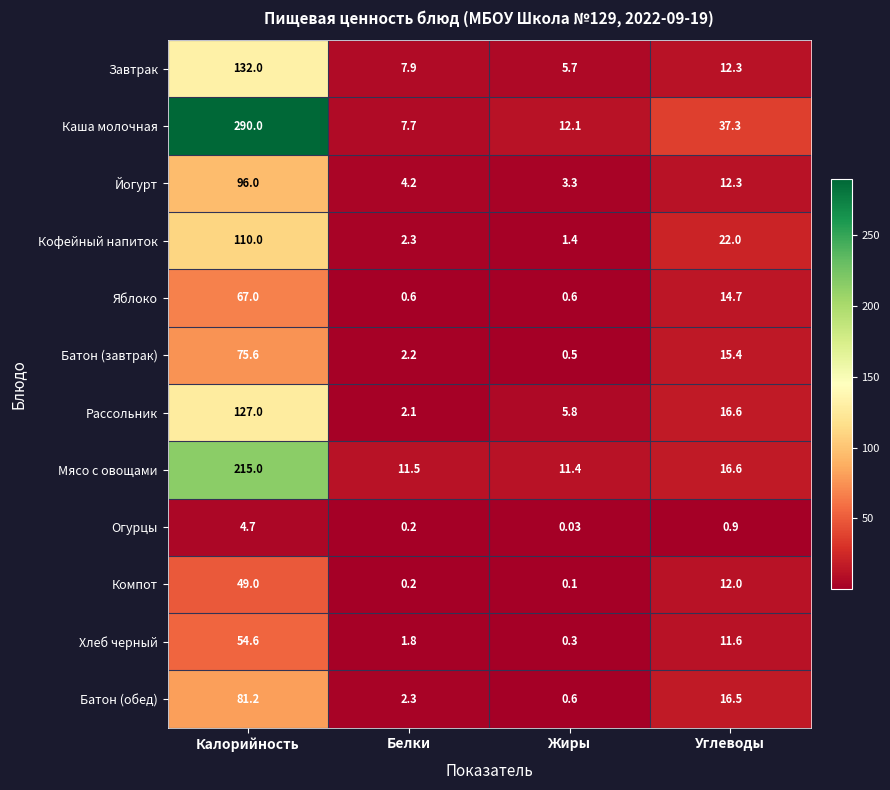

List the series in order of their peak value, highest first.

Каша молочная, Мясо с овощами, Завтрак, Рассольник, Кофейный напиток, Йогурт, Батон (обед), Батон (завтрак), Яблоко, Хлеб черный, Компот, Огурцы